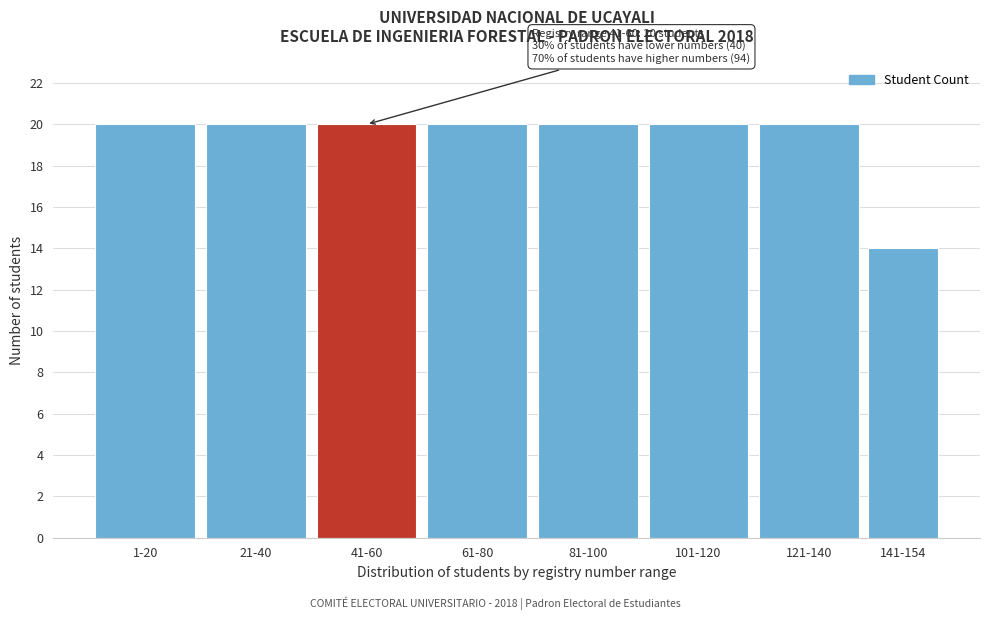

Reading left to right, transcribe all the data shown in this chart.

20	20	20	20	20	20	20	14